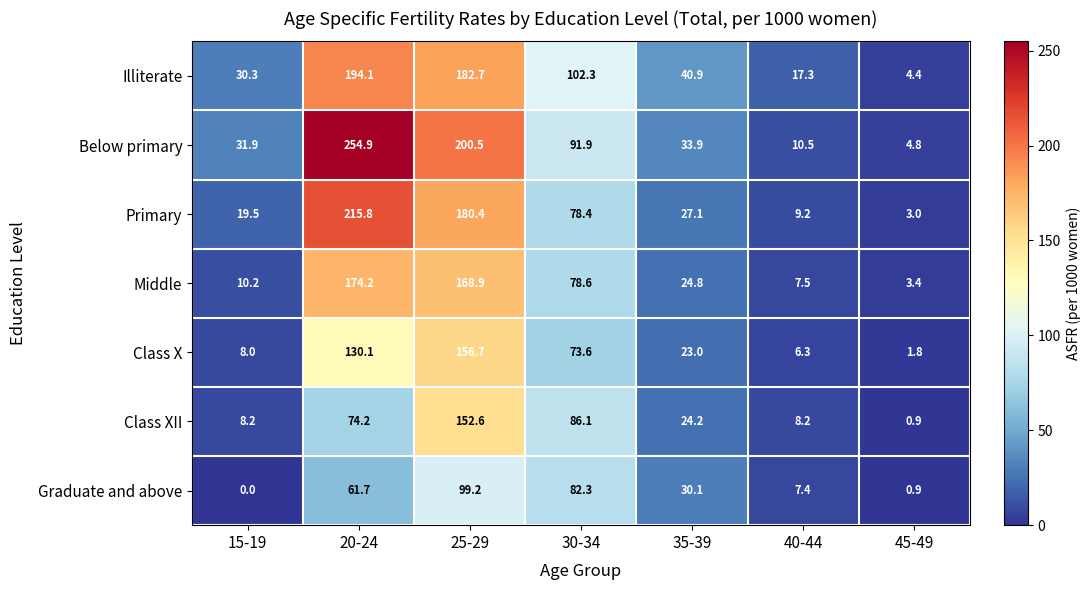

Where does the Middle series first go above 24?

20-24